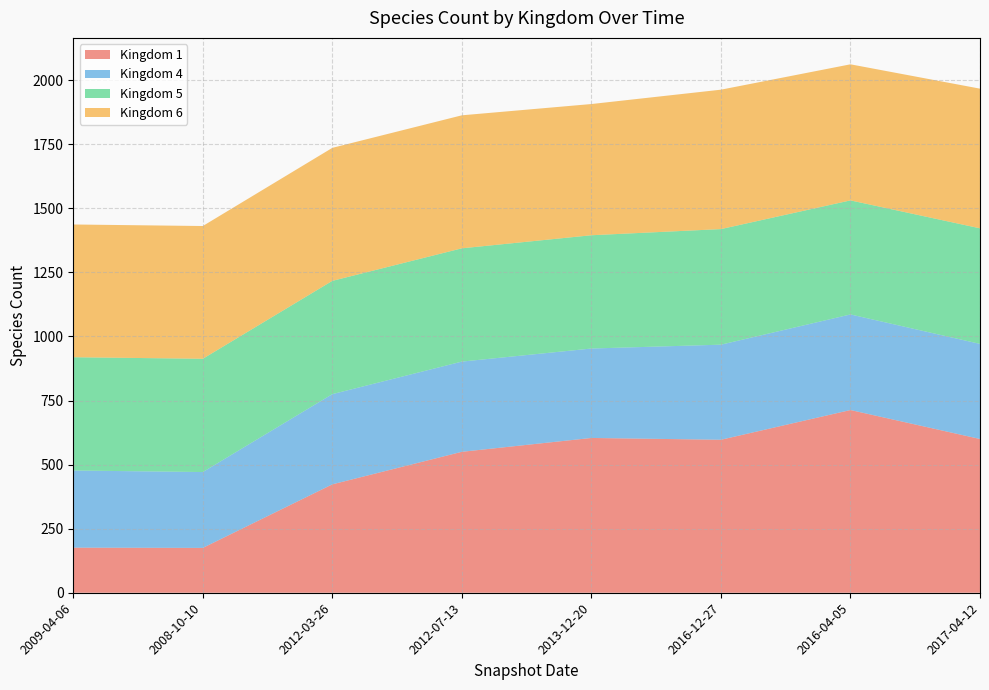

Reading left to right, transcribe all the data shown in this chart.

1: 2009-04-06=176	2008-10-10=175	2012-03-26=423	2012-07-13=550	2013-12-20=604	2016-12-27=597	2016-04-05=713	2017-04-12=600
4: 2009-04-06=301	2008-10-10=296	2012-03-26=352	2012-07-13=352	2013-12-20=349	2016-12-27=371	2016-04-05=373	2017-04-12=371
5: 2009-04-06=442	2008-10-10=442	2012-03-26=442	2012-07-13=442	2013-12-20=442	2016-12-27=451	2016-04-05=445	2017-04-12=451
6: 2009-04-06=518	2008-10-10=518	2012-03-26=519	2012-07-13=519	2013-12-20=512	2016-12-27=544	2016-04-05=531	2017-04-12=545